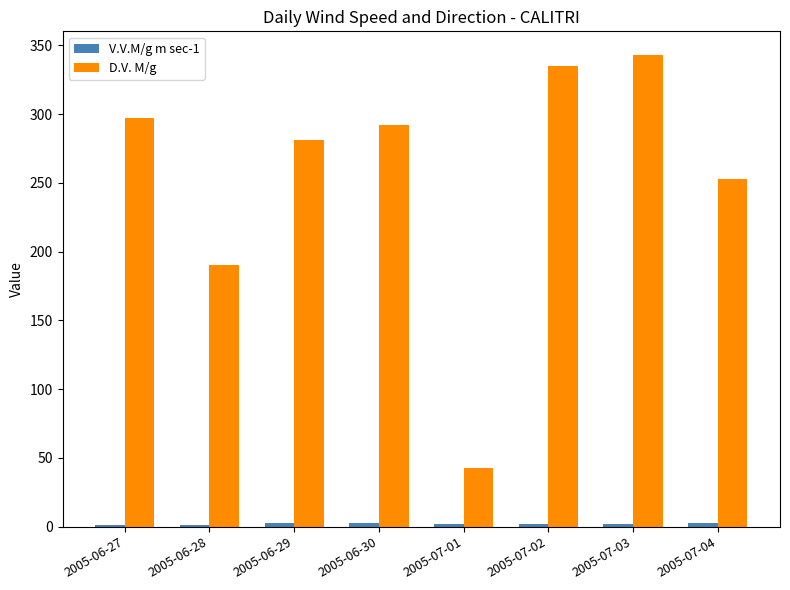

Which series has the largest total across all categories?

D.V. M/g